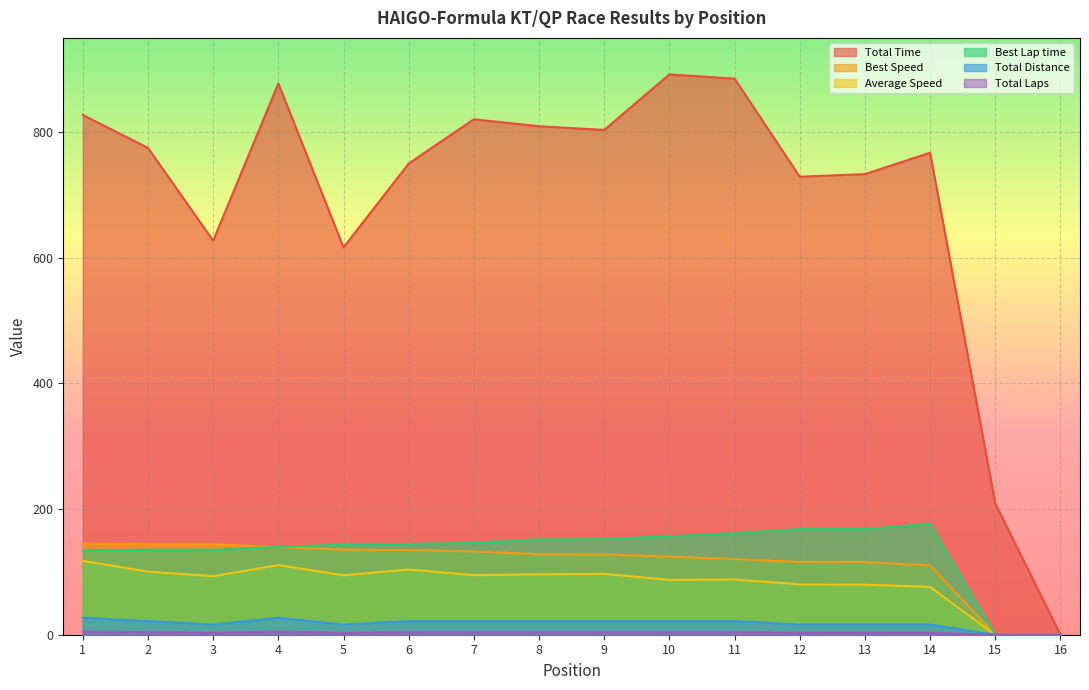

How many interior local valleys does the Total Time series have?

4